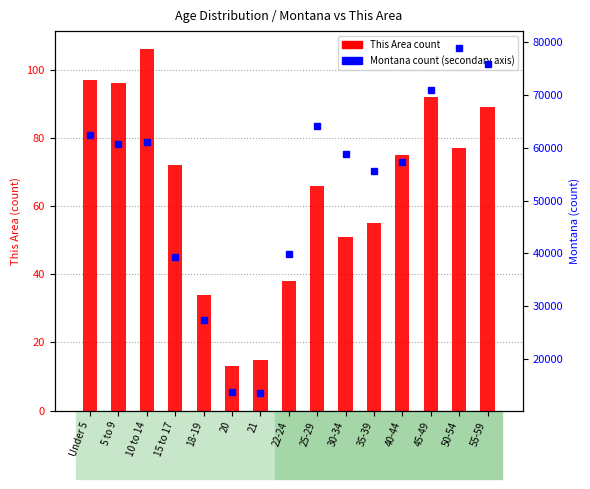

Which series has the largest range (max minus min)?

Montana count